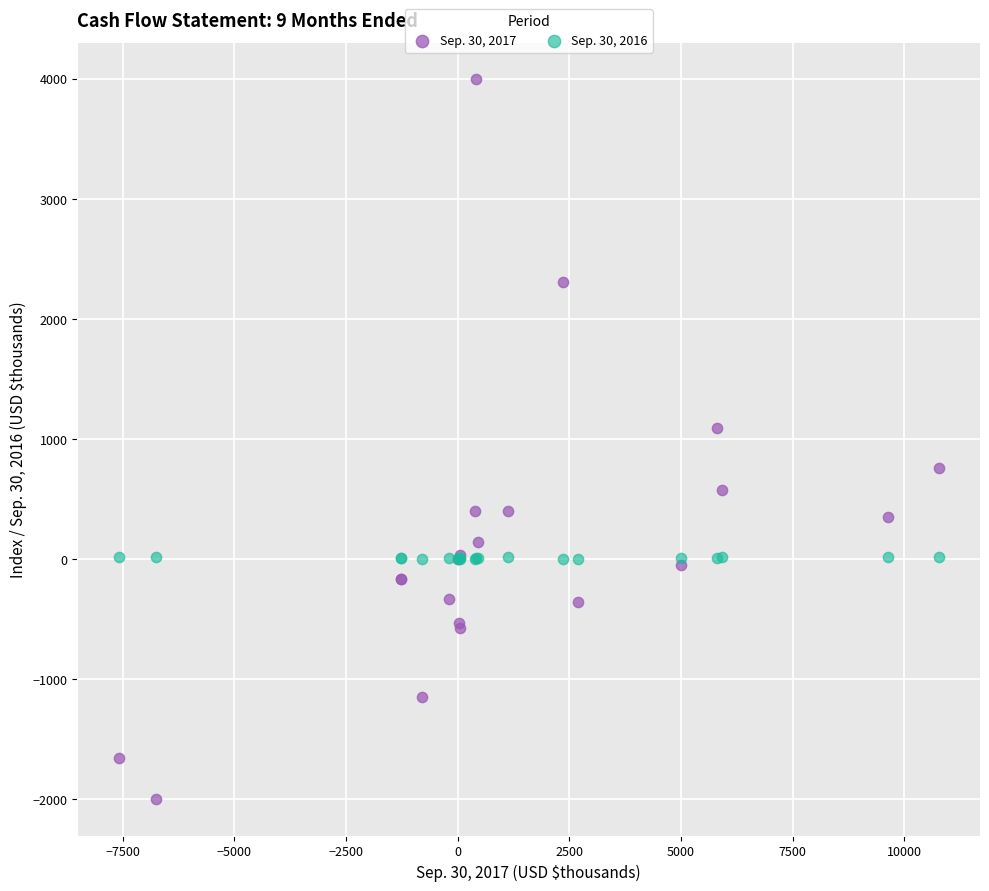

Which series contains the highest Y value?

Sep. 30, 2017